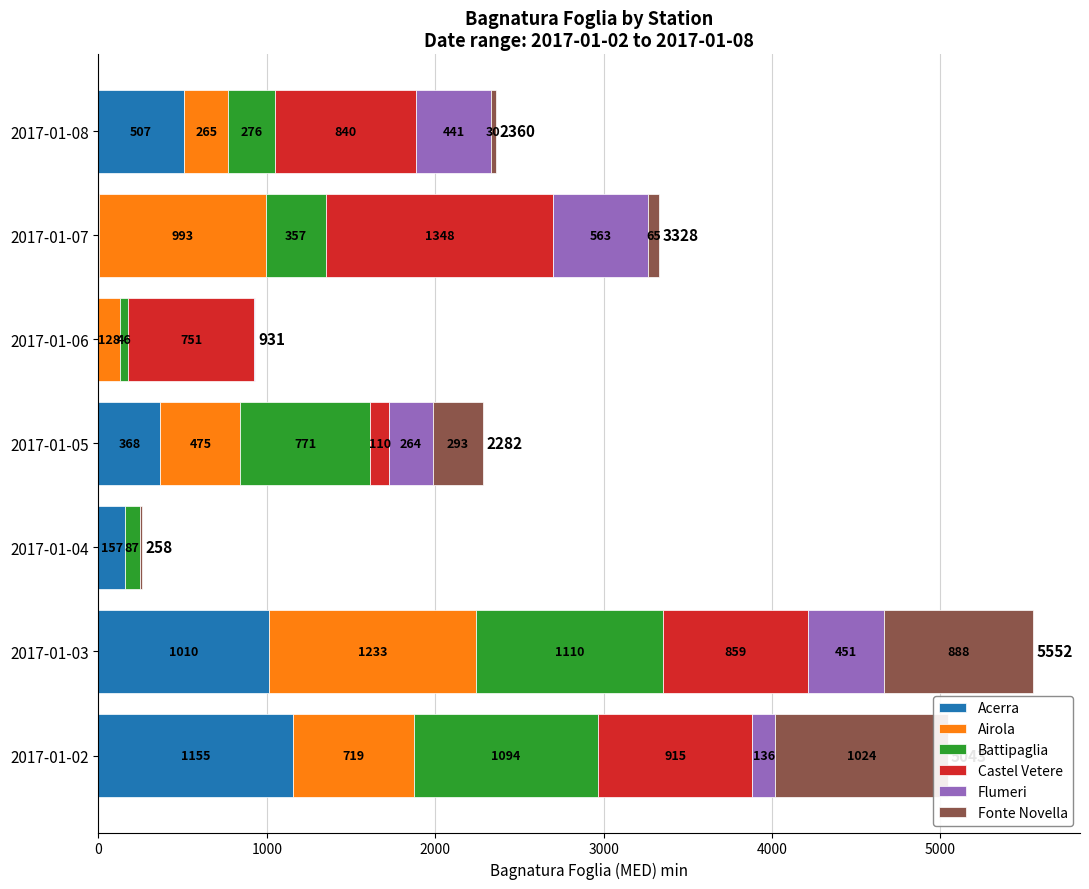

How many data points in Fonte Novella 168 Bagnatura foglia (MED) min are above 64?

4